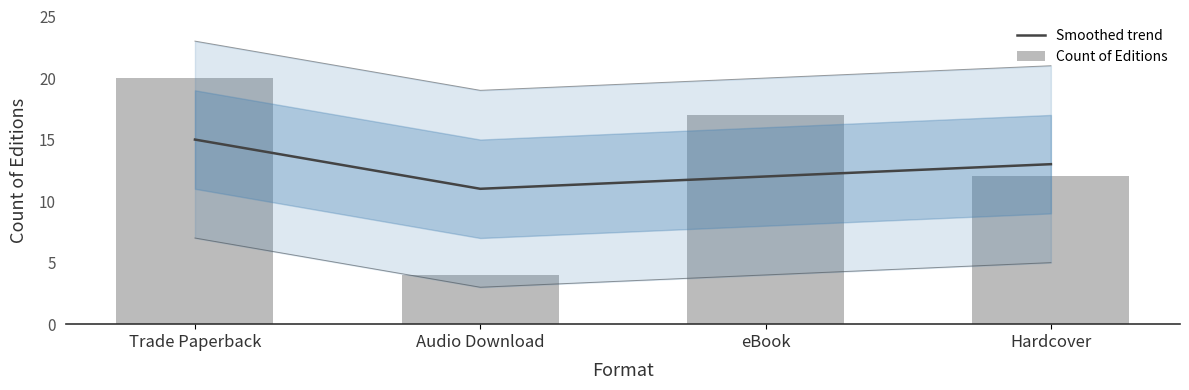

Rank the series by their maximum value, from lowest to highest.

Smoothed trend, Count of Editions